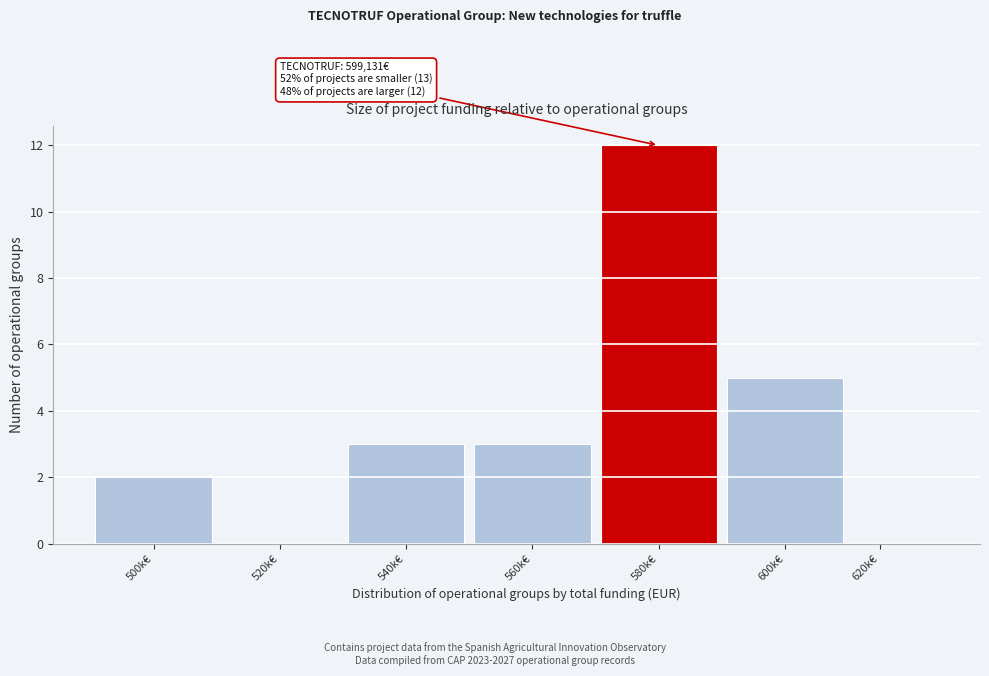

Reading right to left, transcribe all the data shown in this chart.

620k€=0	600k€=5	580k€=12	560k€=3	540k€=3	520k€=0	500k€=2